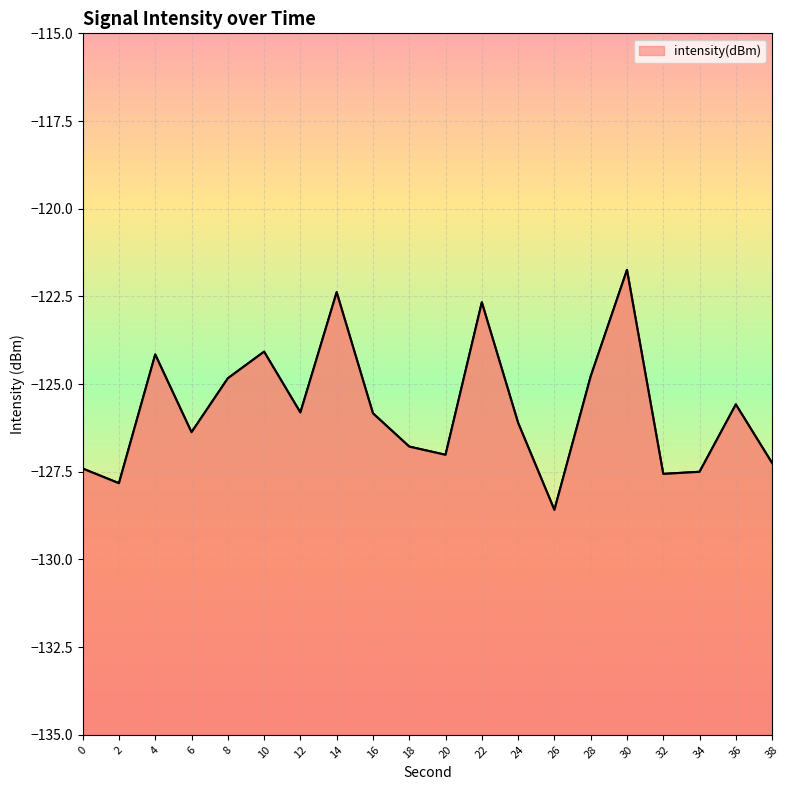

What is the change in value from 6 to 32?

-1.2